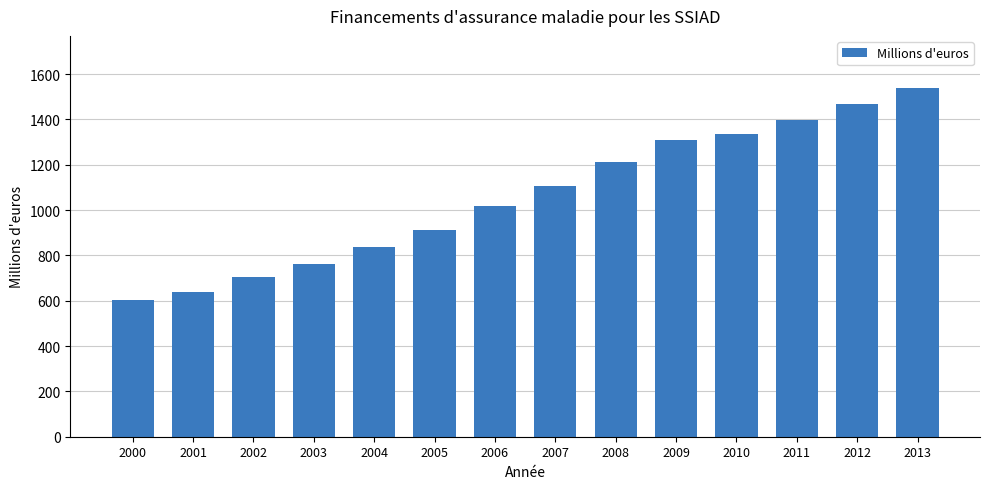

Count the number of data series in this chart.

1